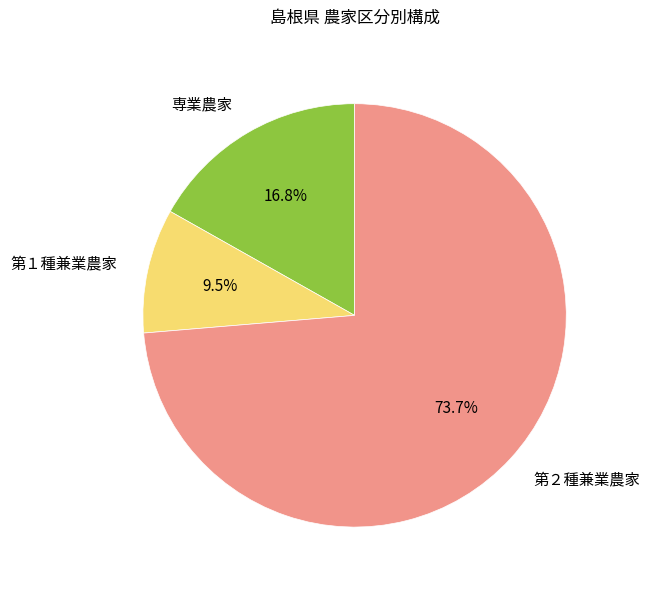

What percentage do 第１種兼業農家 and 専業農家 together represent?

26.3%